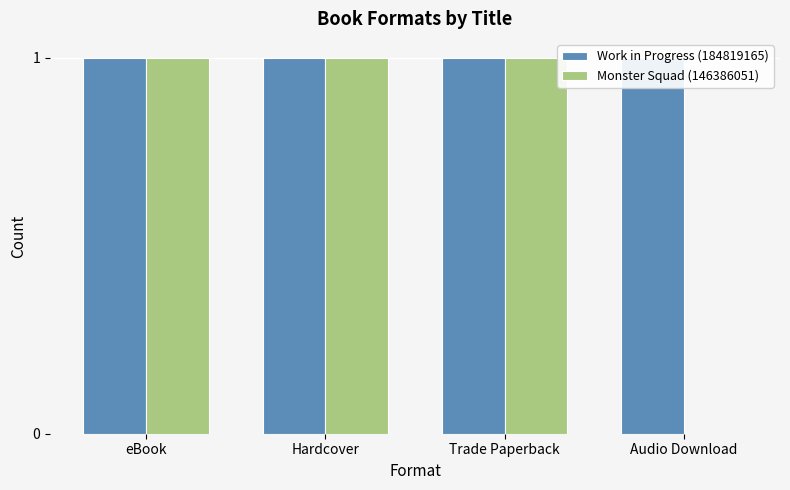

Are the bars horizontal?

No